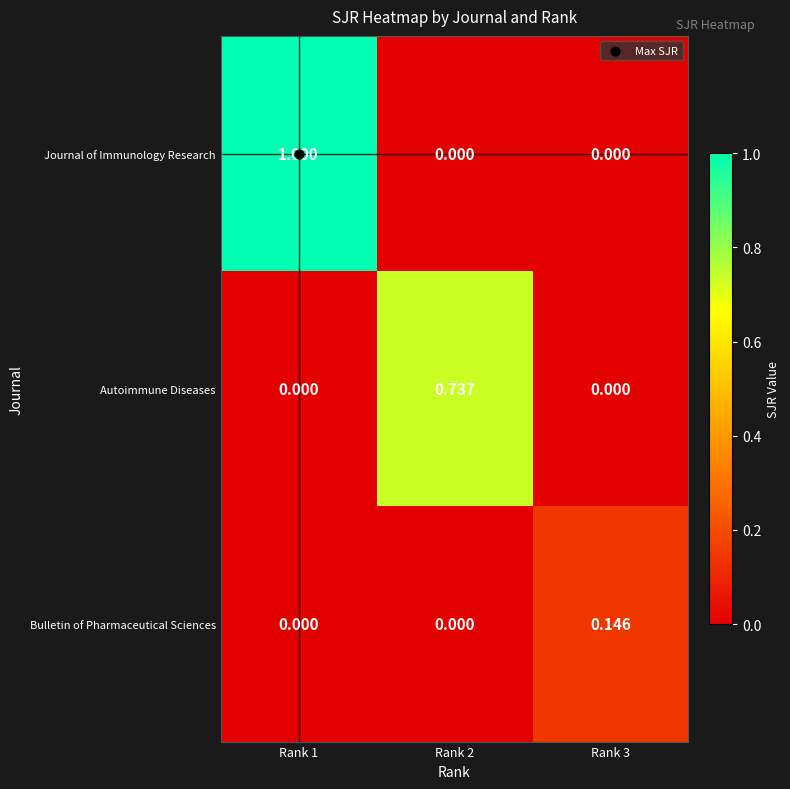

Which series has the widest spread of values?

Journal of Immunology Research